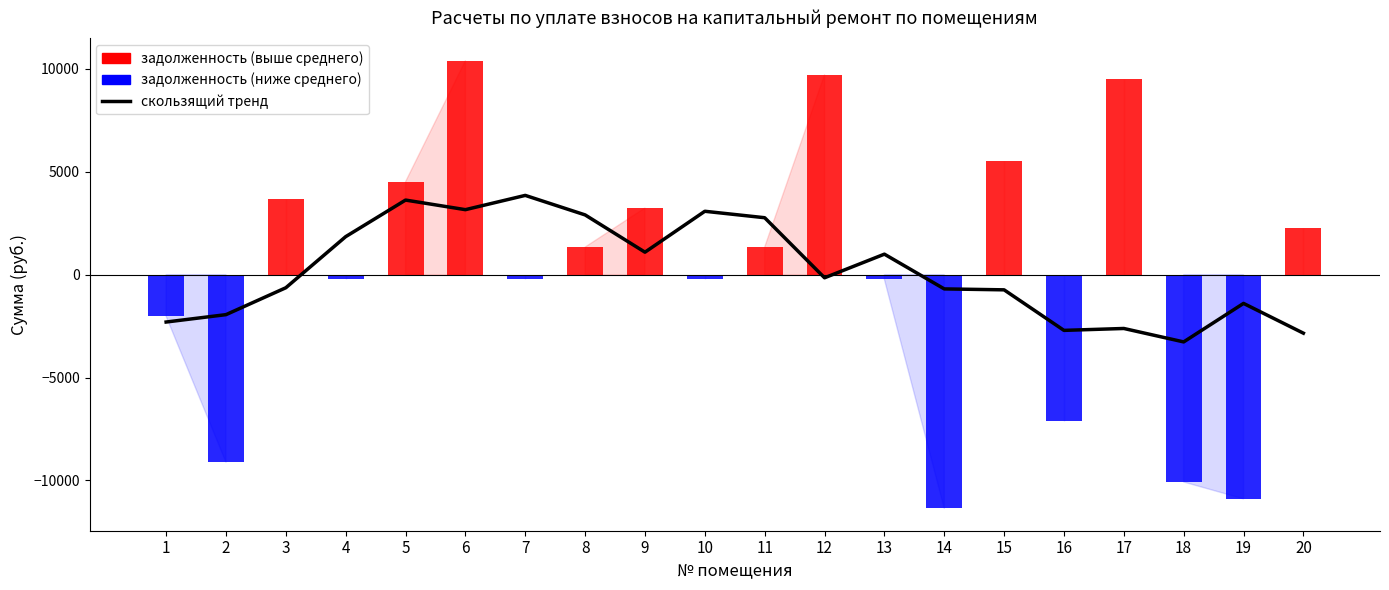

At 7, list the series in order from smallest to largest.

задолженность, тренд задолженности